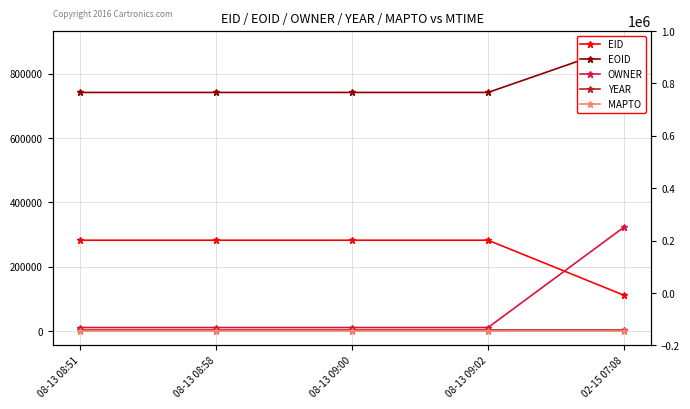

How many values in the EOID series exceed 741444?

2